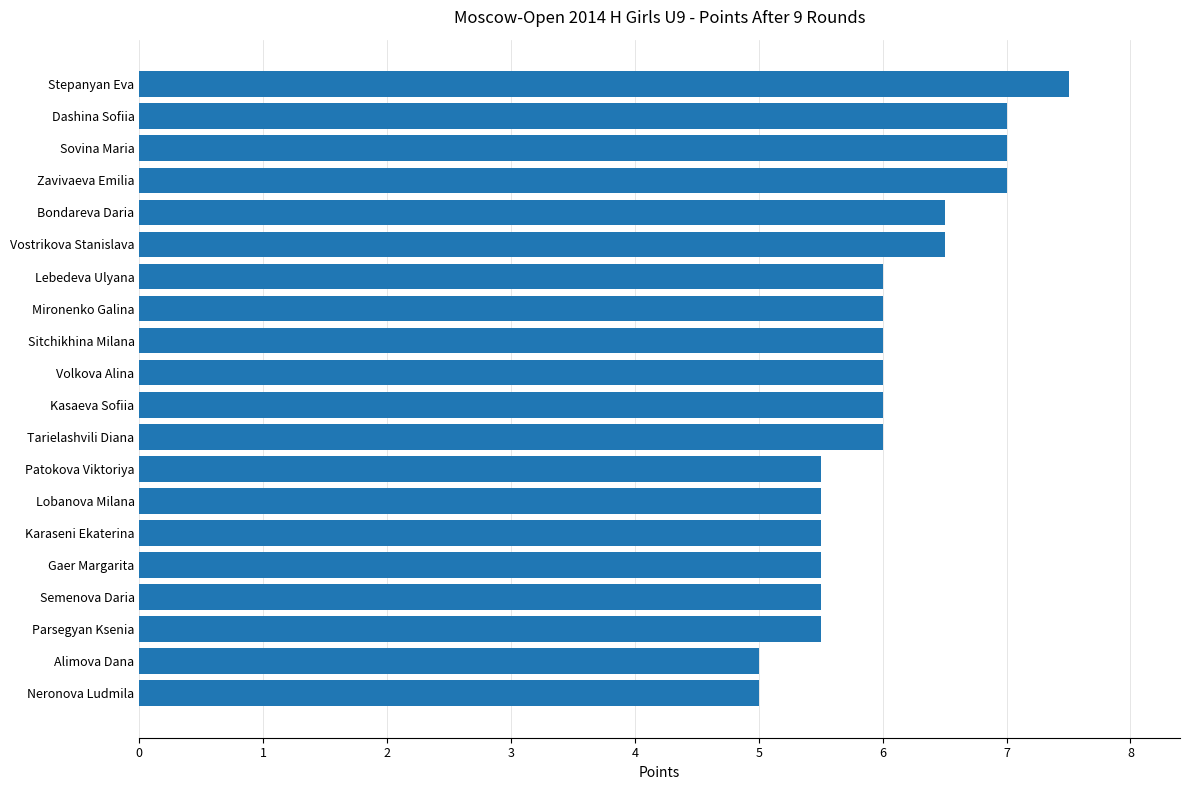

Reading bottom to top, what are all the values shown in this chart?

5.0	5.0	5.5	5.5	5.5	5.5	5.5	5.5	6.0	6.0	6.0	6.0	6.0	6.0	6.5	6.5	7.0	7.0	7.0	7.5